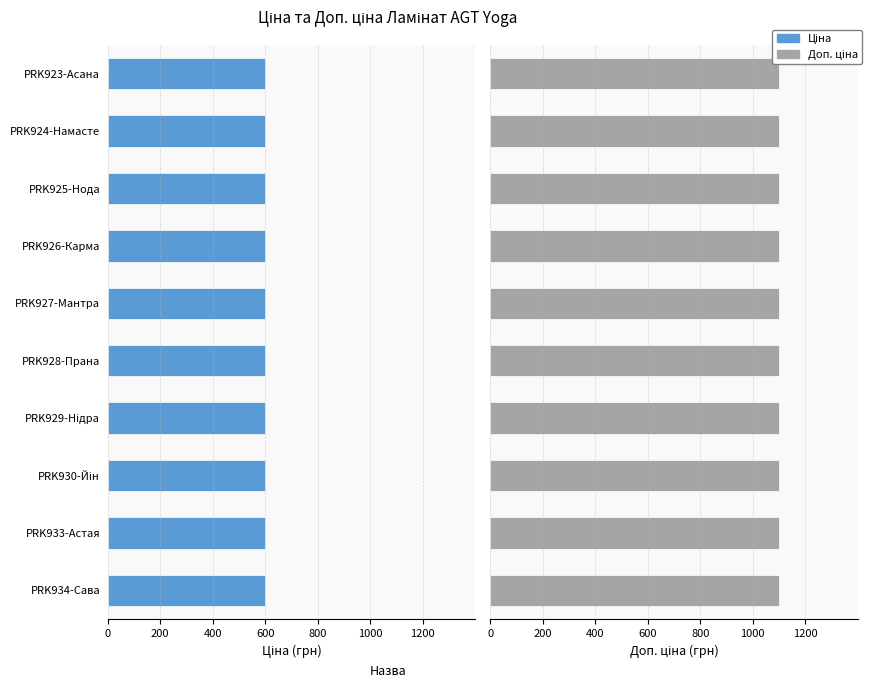

What are all the series names shown in the legend?

Ціна, Доп. ціна